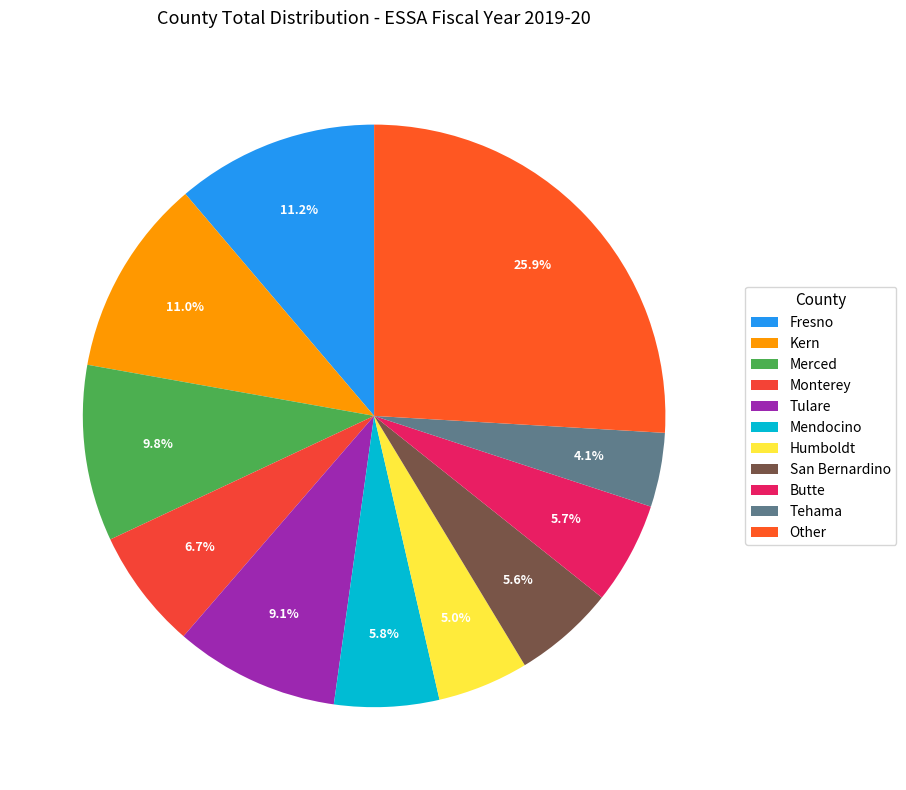

Between Other and Butte, which is larger?

Other